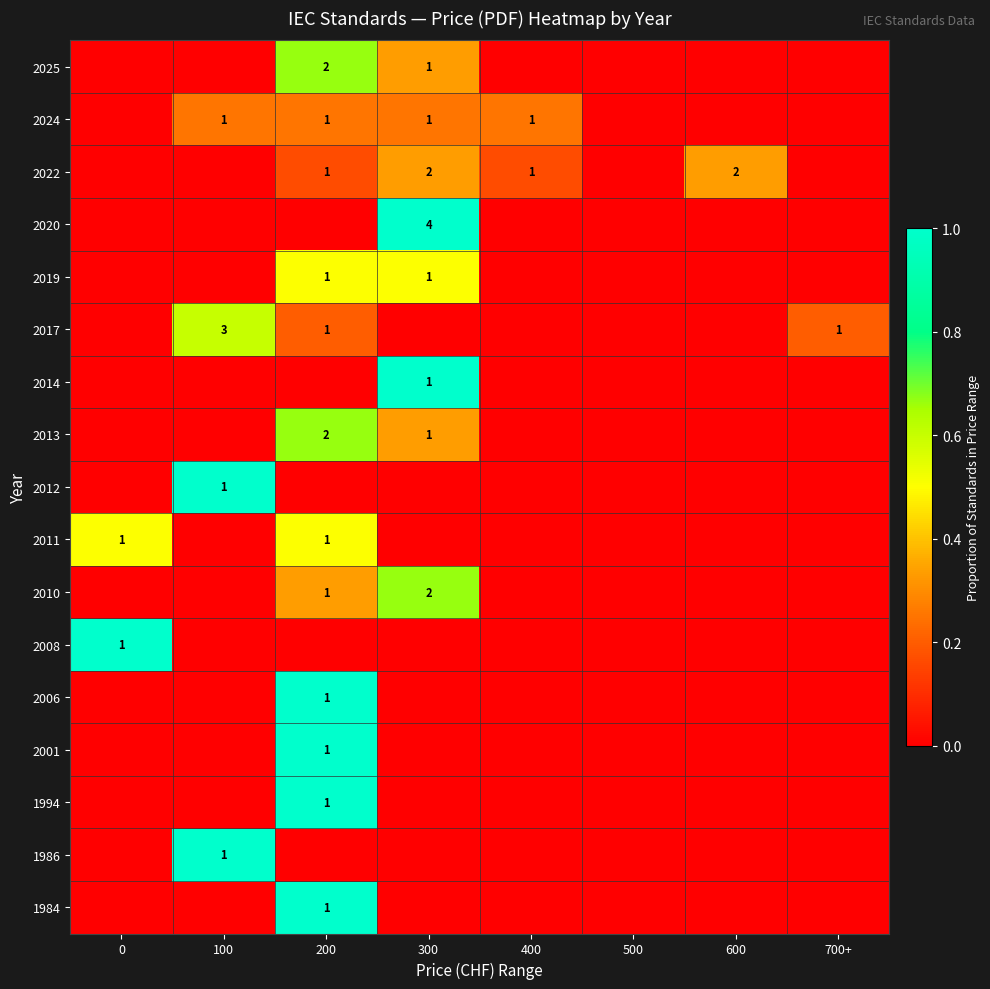

True or false: 2024 has a value of 1 at 200.

True